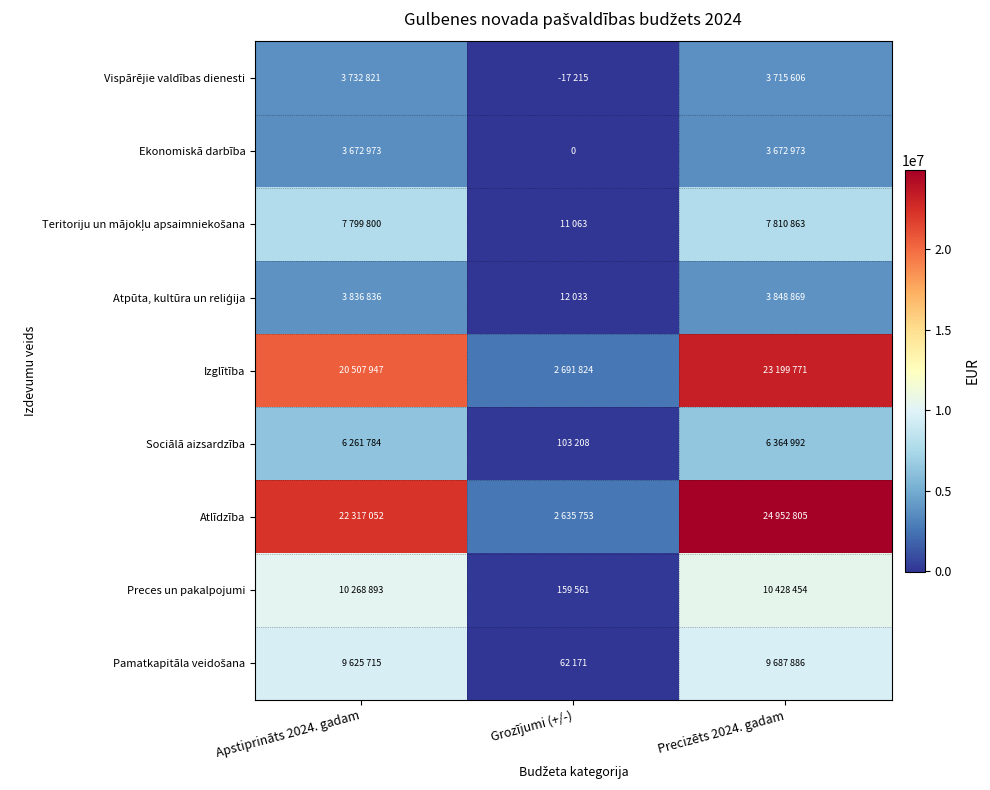

How many categories are shown in the chart?

3